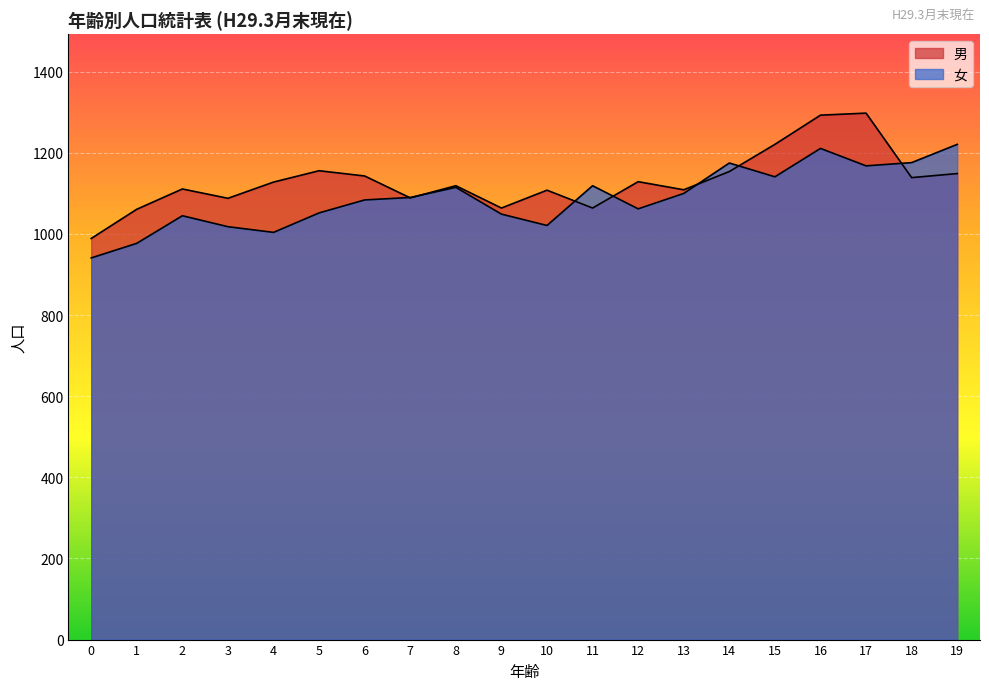

The value of 女 at 1 is 977. True or false?

True